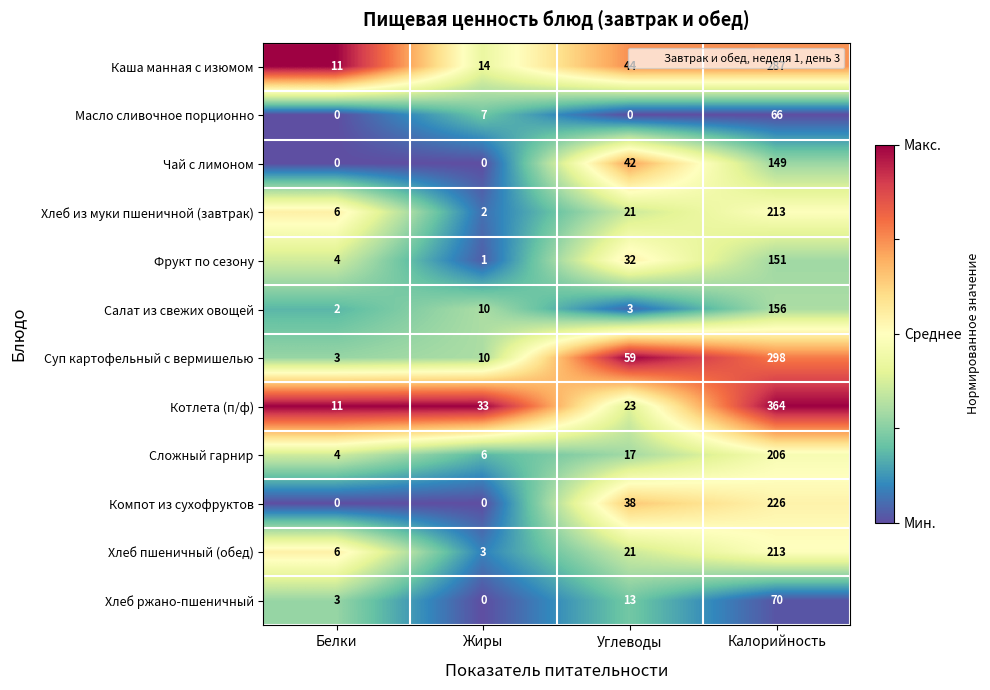

What is the greatest value displayed?

364